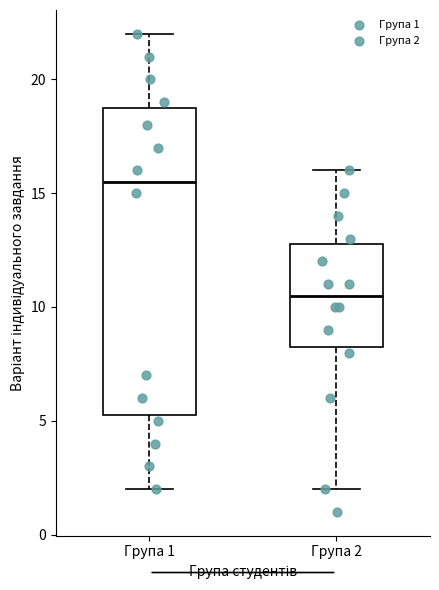

Which box's median line is the lowest?

Група 2